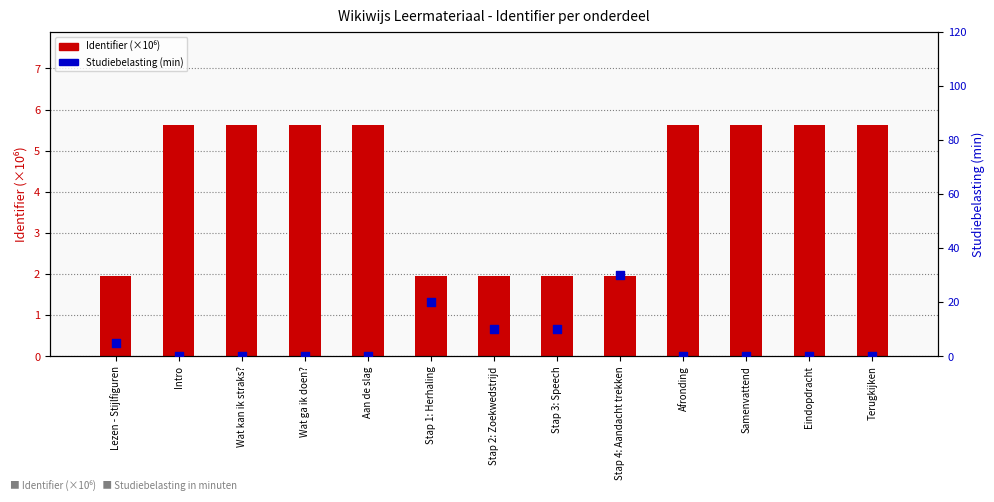

Which series has the largest Y range (max minus min)?

Studiebelasting (min)